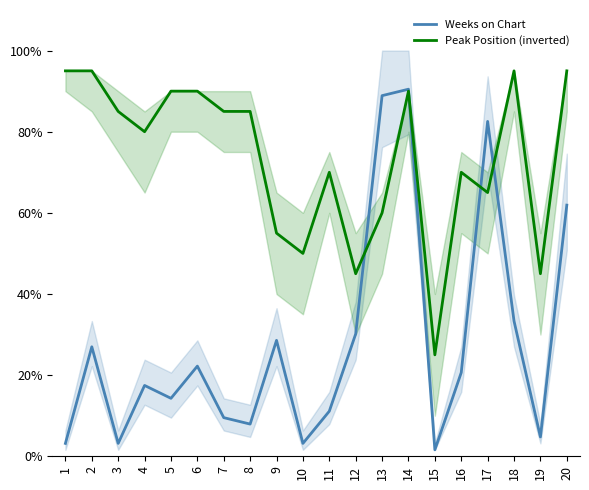

Reading left to right, list all the values displayed in this chart.

Weeks on Chart: 1=3.2	2=27.0	3=3.2	4=17.5	5=14.3	6=22.2	7=9.5	8=7.9	9=28.6	10=3.2	11=11.1	12=30.2	13=88.9	14=90.5	15=1.6	16=20.6	17=82.5	18=33.3	19=4.8	20=61.9
Peak Position (inverted): 1=95.0	2=95.0	3=85.0	4=80.0	5=90.0	6=90.0	7=85.0	8=85.0	9=55.0	10=50.0	11=70.0	12=45.0	13=60.0	14=90.0	15=25.0	16=70.0	17=65.0	18=95.0	19=45.0	20=95.0